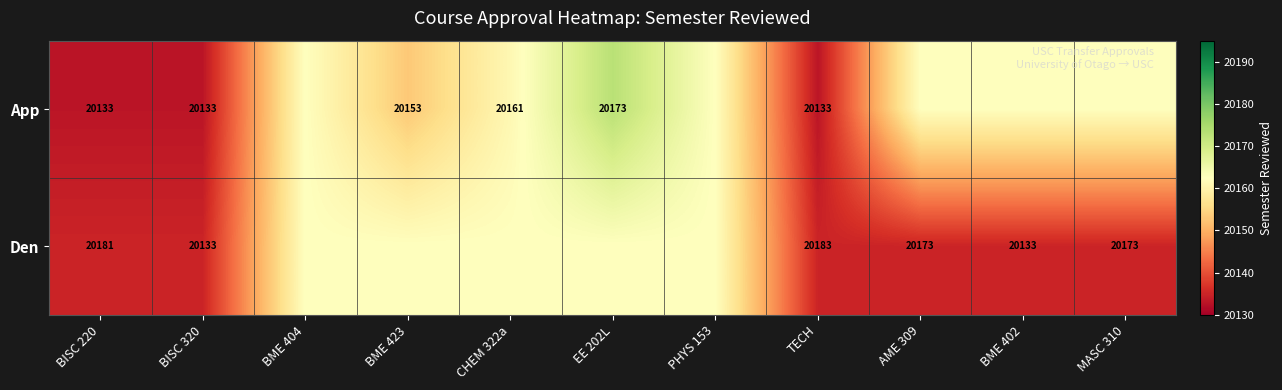

True or false: Den has a value of 20183.0 at TECH.

True